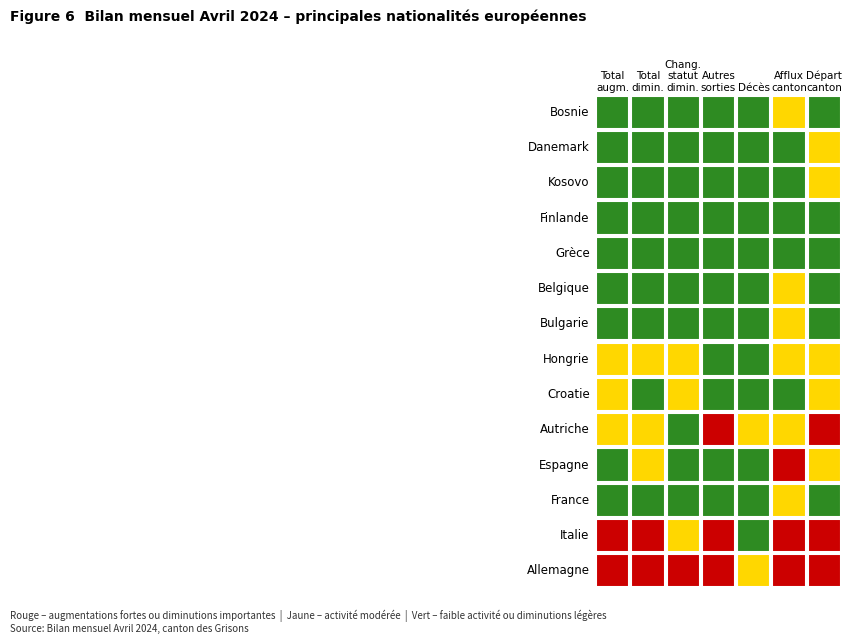

What is the difference between the maximum and minimum values in the Croatie series?

22